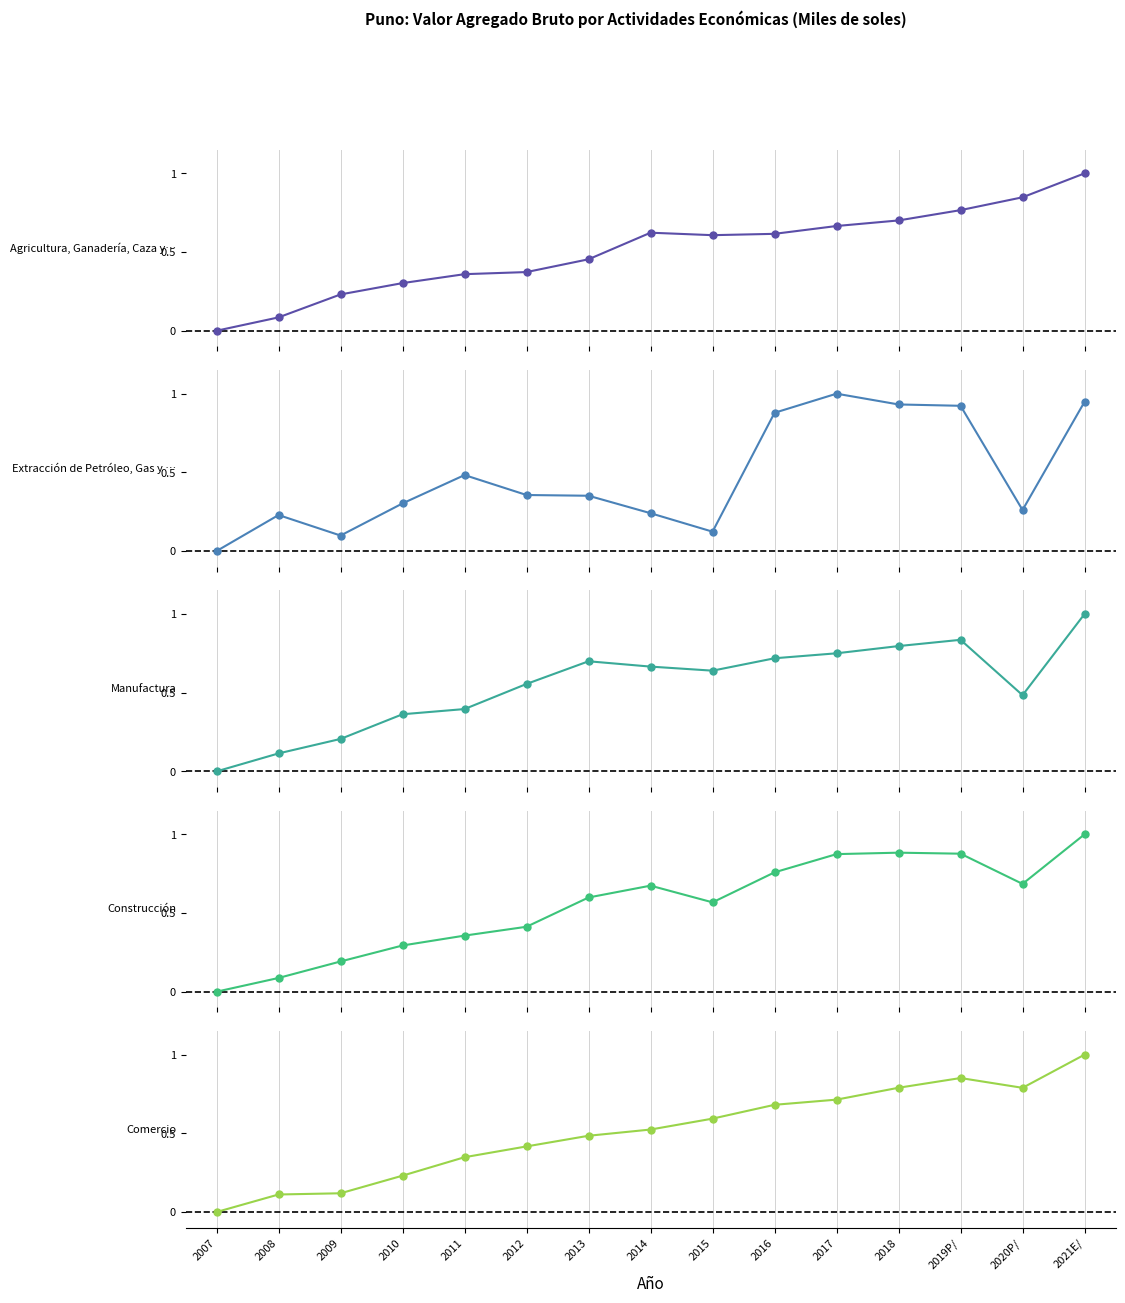

Reading right to left, list all the values displayed in this chart.

Agricultura, Ganadería, Caza y Silvicultura: 2021E/=1.0	2020P/=0.8	2019P/=0.8	2018=0.7	2017=0.7	2016=0.6	2015=0.6	2014=0.6	2013=0.5	2012=0.4	2011=0.4	2010=0.3	2009=0.2	2008=0.1	2007=0.0
Extracción de Petróleo, Gas y Minerales: 2021E/=0.9	2020P/=0.3	2019P/=0.9	2018=0.9	2017=1.0	2016=0.9	2015=0.1	2014=0.2	2013=0.4	2012=0.4	2011=0.5	2010=0.3	2009=0.1	2008=0.2	2007=0.0
Manufactura: 2021E/=1.0	2020P/=0.5	2019P/=0.8	2018=0.8	2017=0.8	2016=0.7	2015=0.6	2014=0.7	2013=0.7	2012=0.6	2011=0.4	2010=0.4	2009=0.2	2008=0.1	2007=0.0
Construcción: 2021E/=1.0	2020P/=0.7	2019P/=0.9	2018=0.9	2017=0.9	2016=0.8	2015=0.6	2014=0.7	2013=0.6	2012=0.4	2011=0.4	2010=0.3	2009=0.2	2008=0.1	2007=0.0
Comercio: 2021E/=1.0	2020P/=0.8	2019P/=0.9	2018=0.8	2017=0.7	2016=0.7	2015=0.6	2014=0.5	2013=0.5	2012=0.4	2011=0.3	2010=0.2	2009=0.1	2008=0.1	2007=0.0